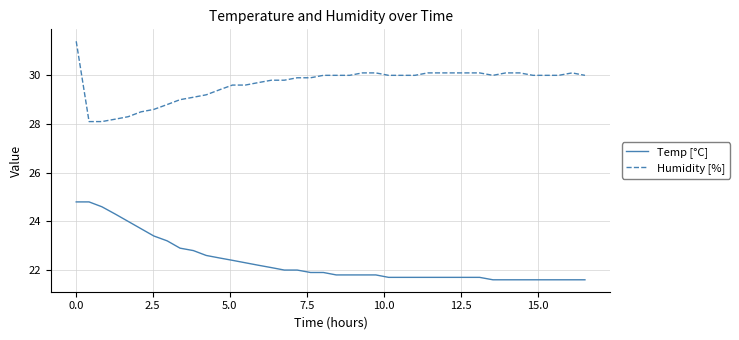

List the series in order of their overall mean, lowest first.

Temp [°C], Humidity [%]